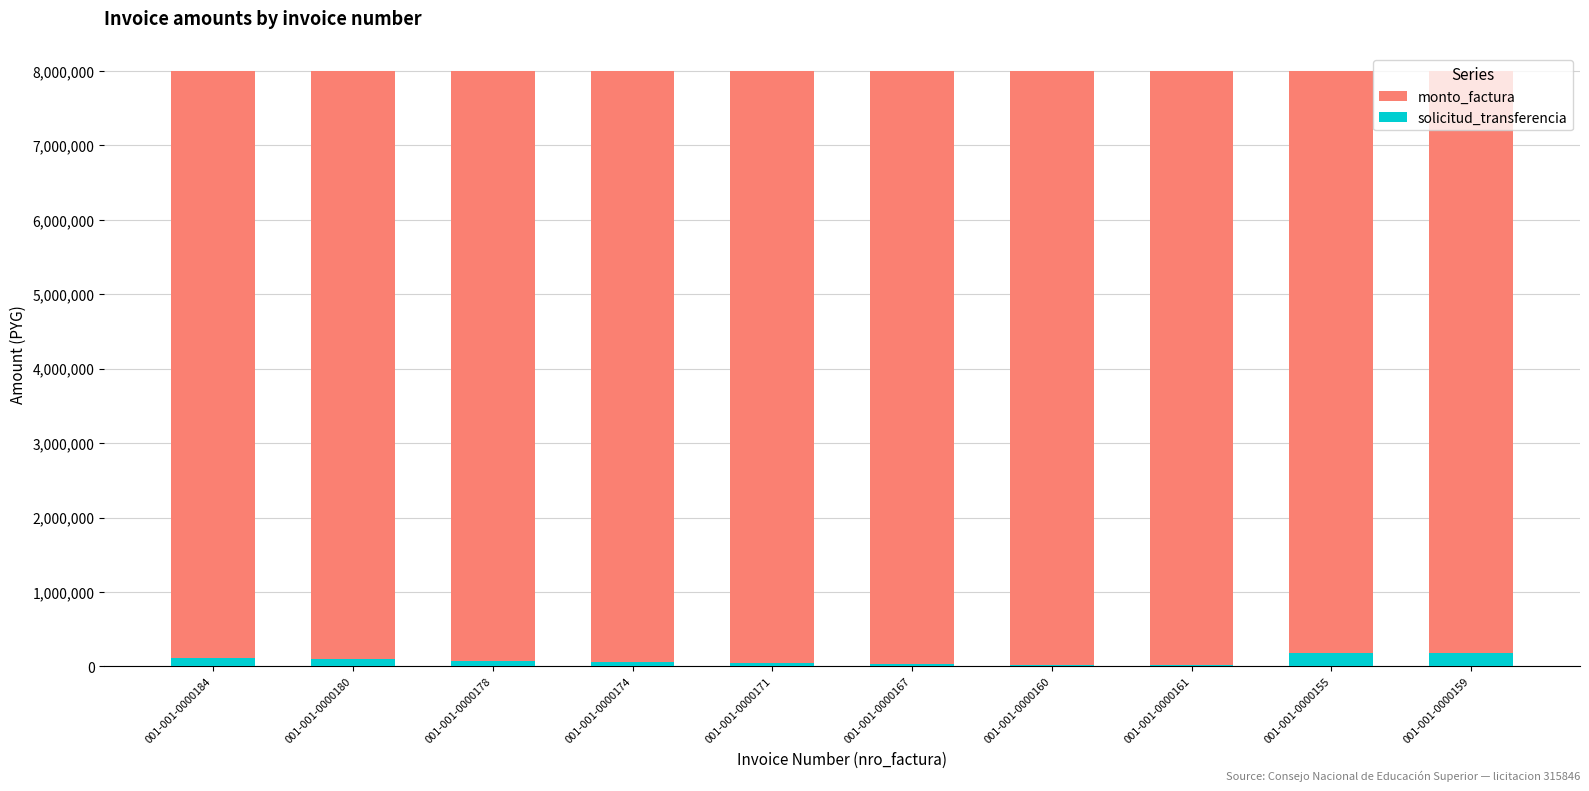

The solicitud_transferencia series shows 132748 at 001-001-0000178. True or false?

False